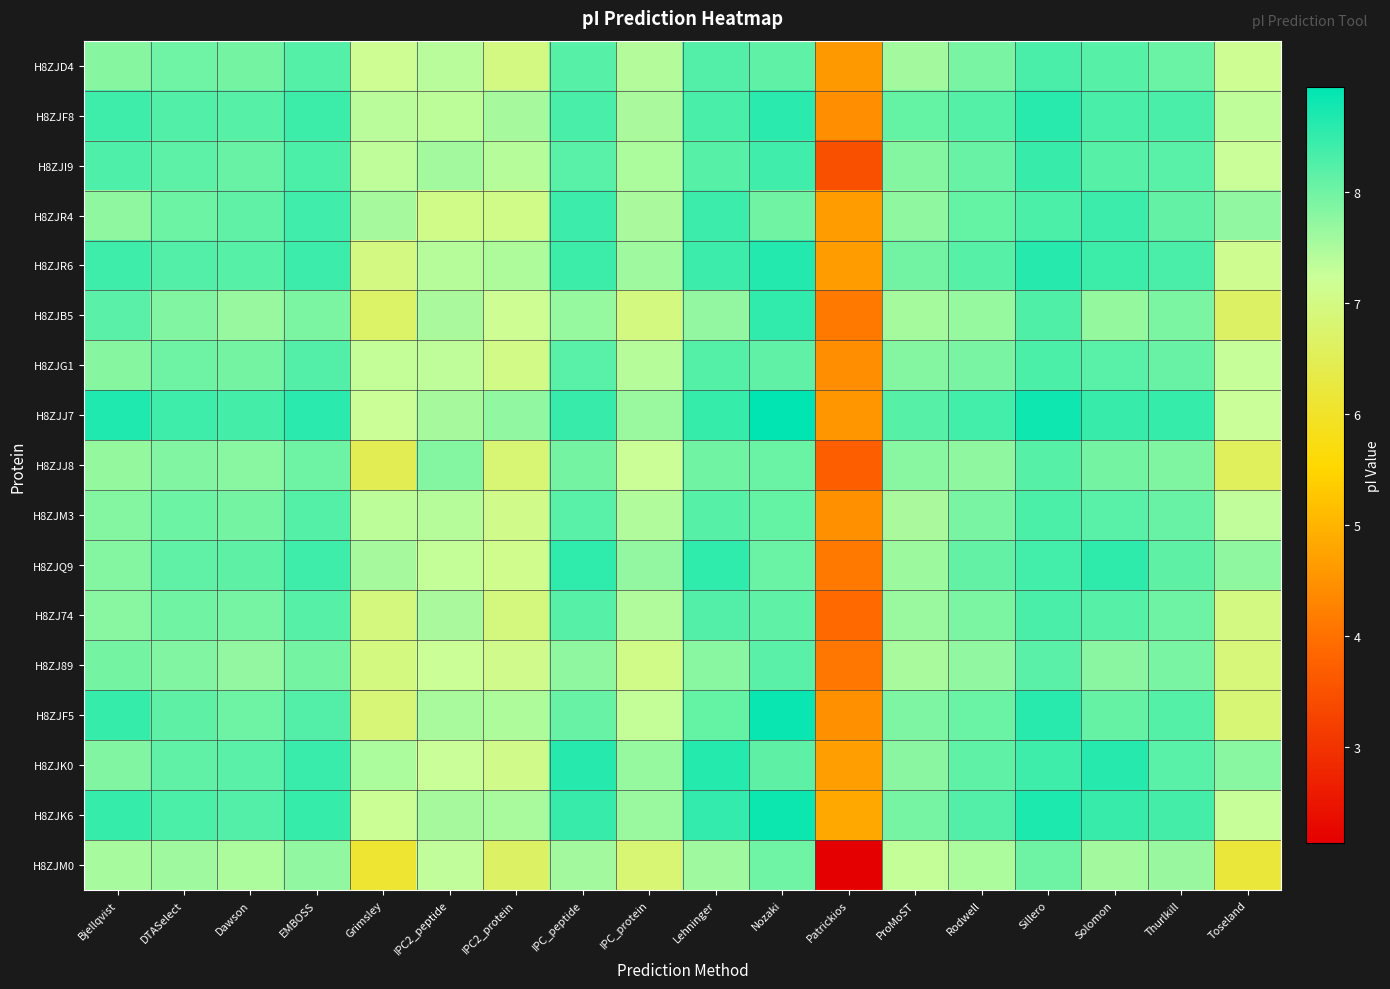

What is the greatest value displayed?

8.9